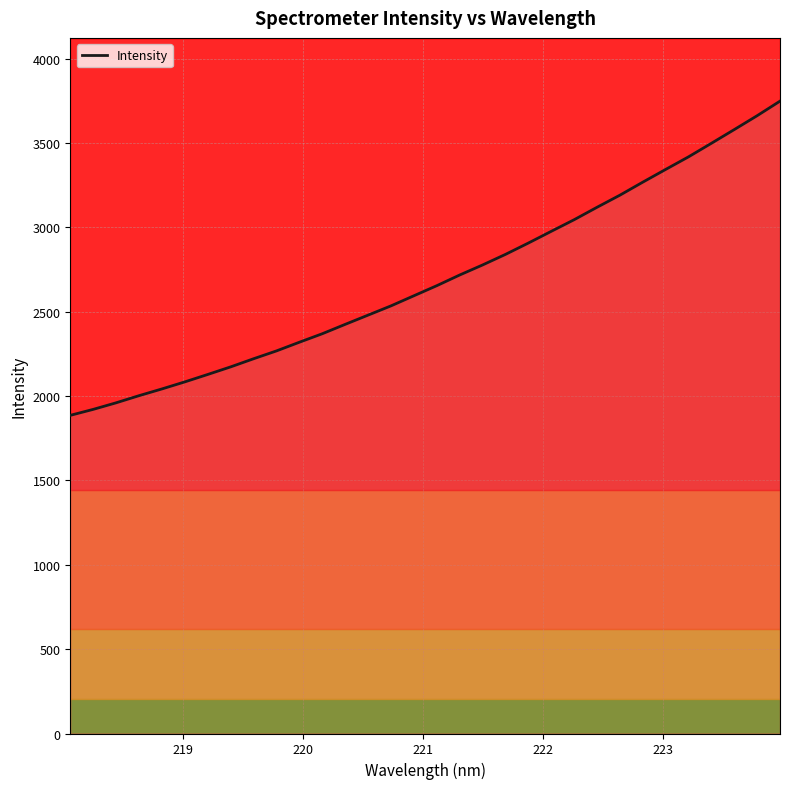

What is the maximum value shown in the chart?

3748.4